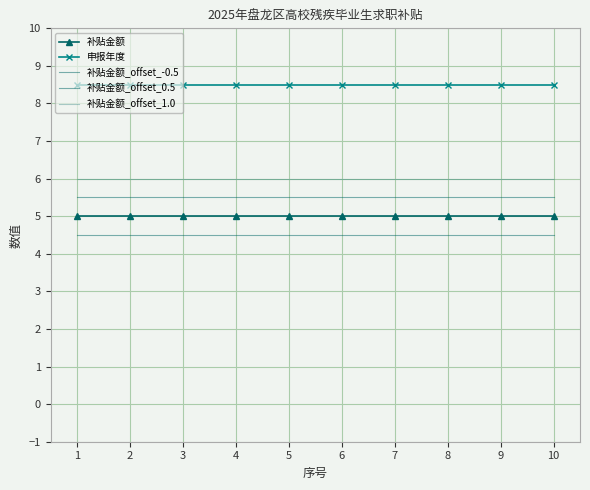

Reading left to right, what are all the values shown in this chart?

补贴金额: 1=5.0	2=5.0	3=5.0	4=5.0	5=5.0	6=5.0	7=5.0	8=5.0	9=5.0	10=5.0
申报年度: 1=8.5	2=8.5	3=8.5	4=8.5	5=8.5	6=8.5	7=8.5	8=8.5	9=8.5	10=8.5
补贴金额_offset_-0.5: 1=4.5	2=4.5	3=4.5	4=4.5	5=4.5	6=4.5	7=4.5	8=4.5	9=4.5	10=4.5
补贴金额_offset_0.5: 1=5.5	2=5.5	3=5.5	4=5.5	5=5.5	6=5.5	7=5.5	8=5.5	9=5.5	10=5.5
补贴金额_offset_1.0: 1=6.0	2=6.0	3=6.0	4=6.0	5=6.0	6=6.0	7=6.0	8=6.0	9=6.0	10=6.0